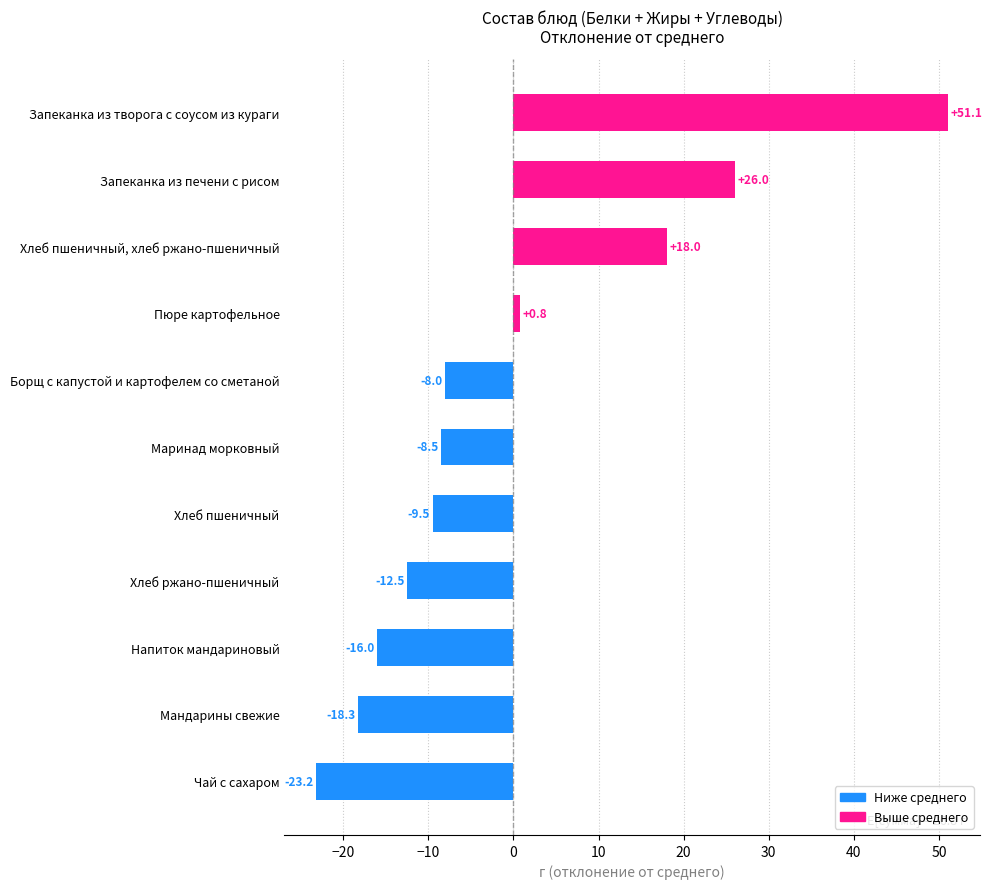

Which category has the lowest value across all series?

Чай с сахаром